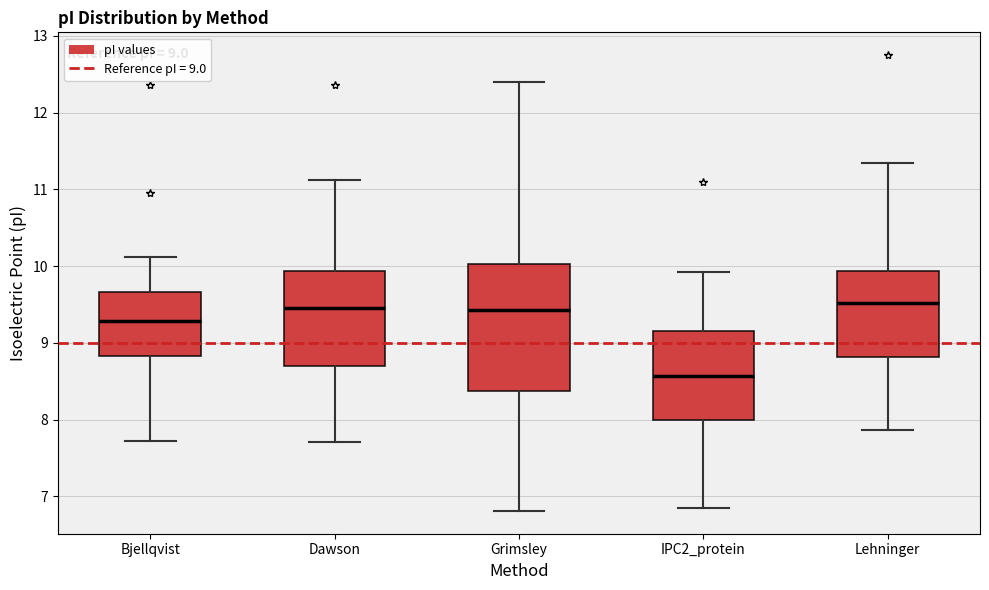

Which box is the tallest, from its lower edge to its upper edge?

Grimsley